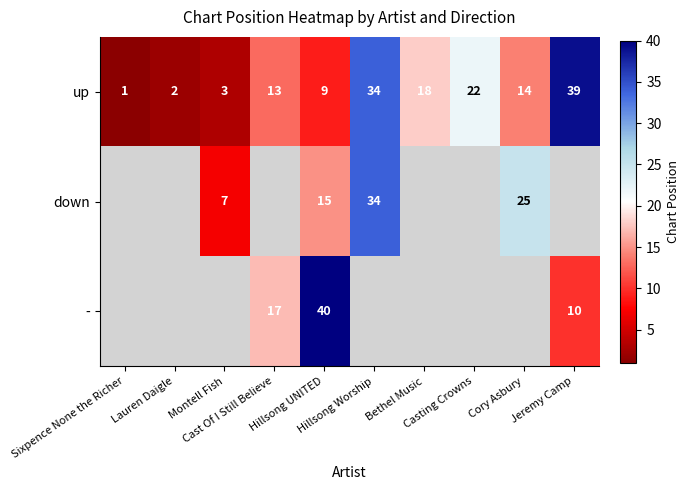

What is the difference between the second highest and second lowest values in the up series?

32